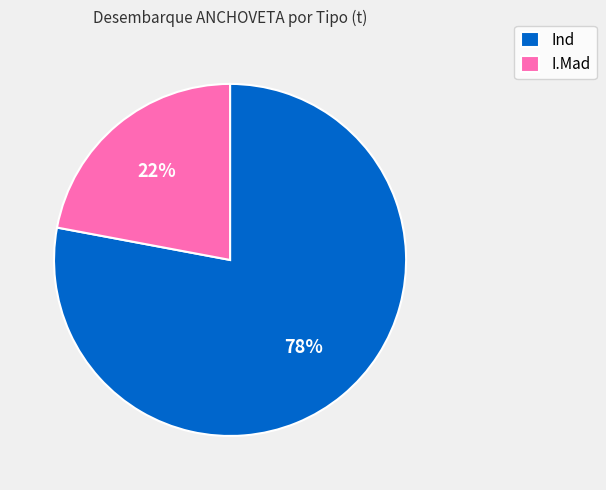

Is Ind the majority of the pie?

Yes